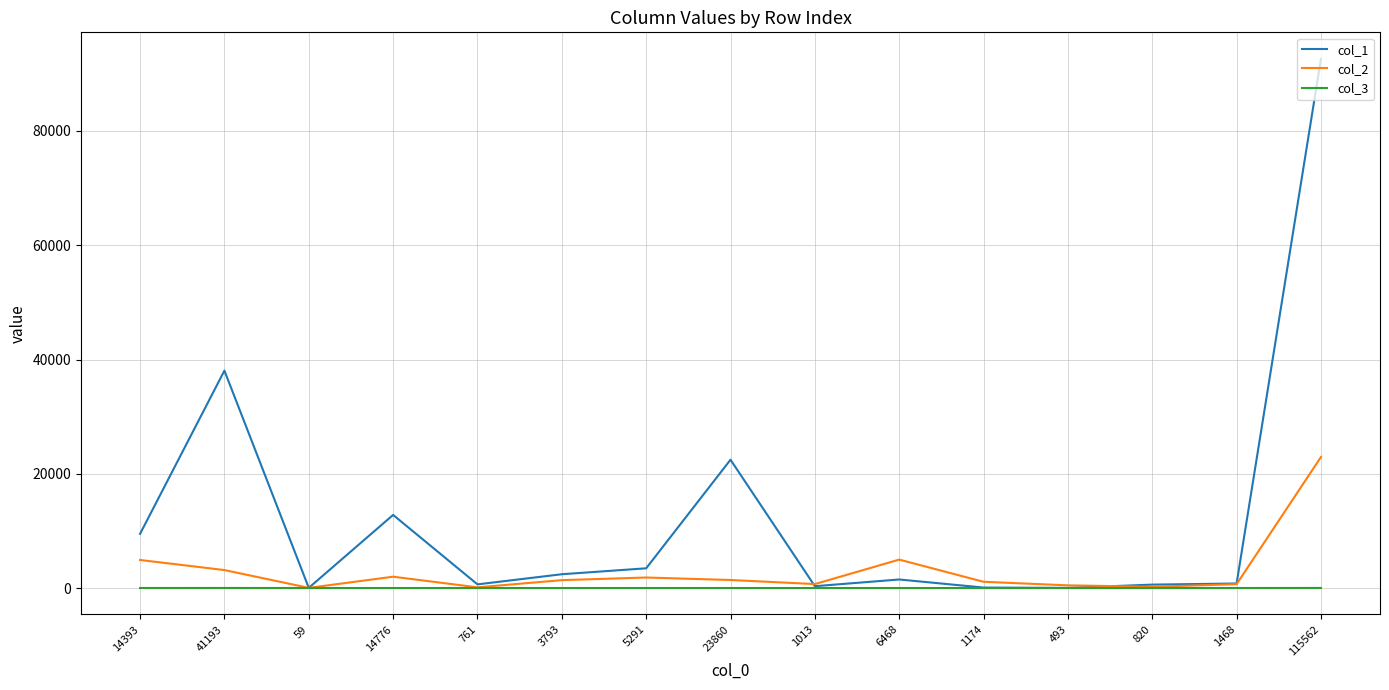

Is this an area chart (filled region under the line)?

No